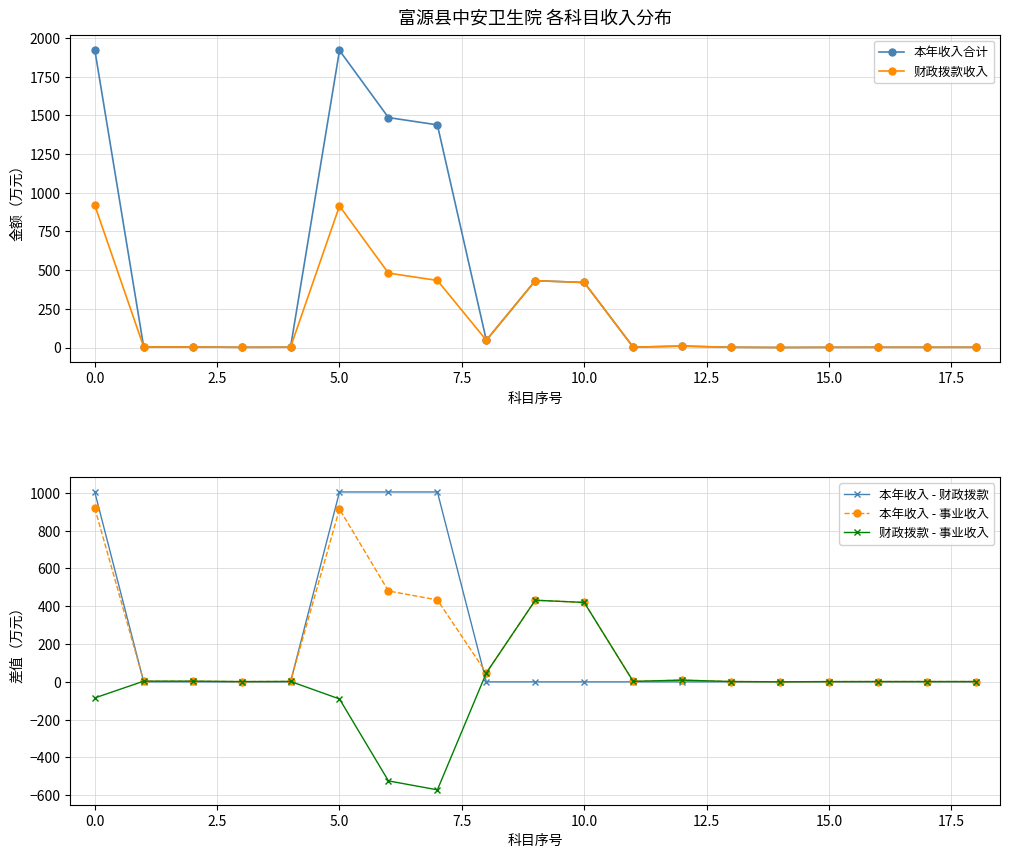

True or false: 本年收入 - 财政拨款 has a value of 568.3 at 0.0.

False